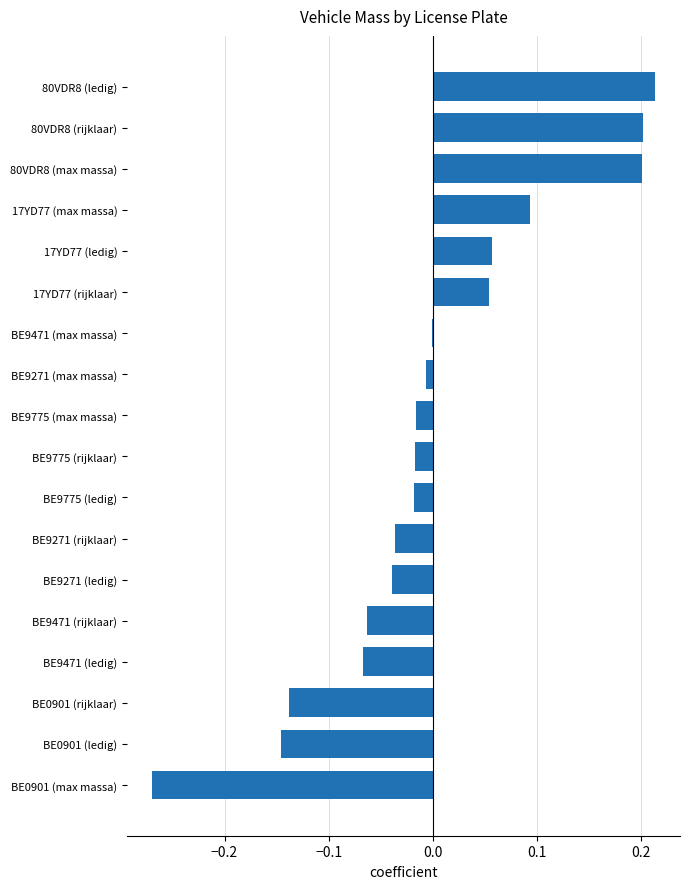

Which has a higher value, 17YD77 (ledig) or BE0901 (max massa)?

17YD77 (ledig)